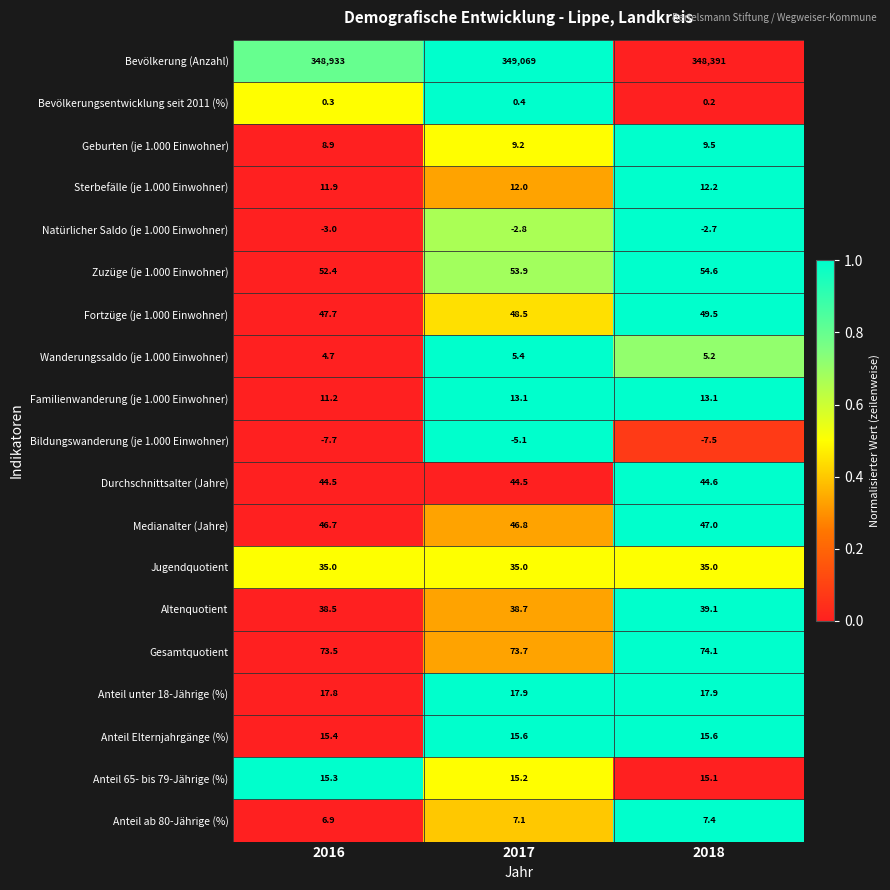

Is the value of Natürlicher Saldo (je 1.000 Einwohner) at 2017 greater than the value of Wanderungssaldo (je 1.000 Einwohner) at 2016?

No